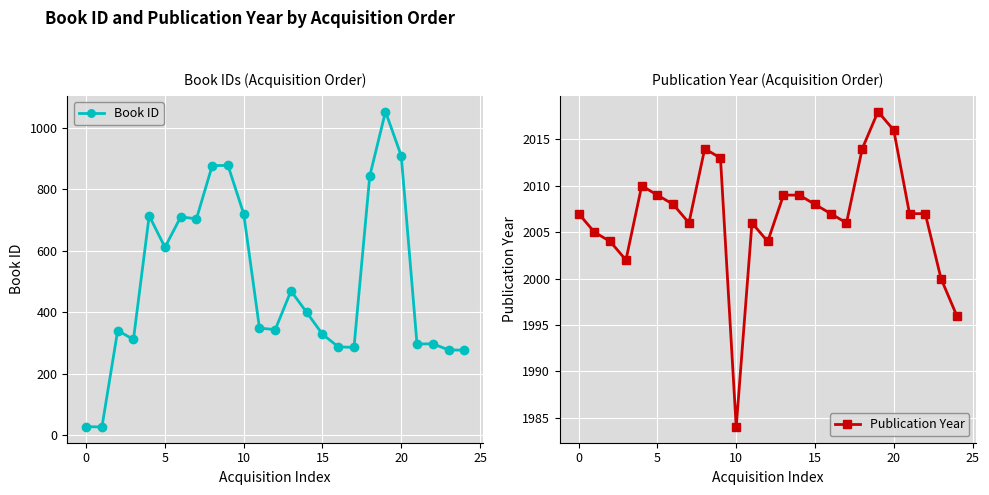

True or false: Book ID and Publication Year intersect in this chart.

False